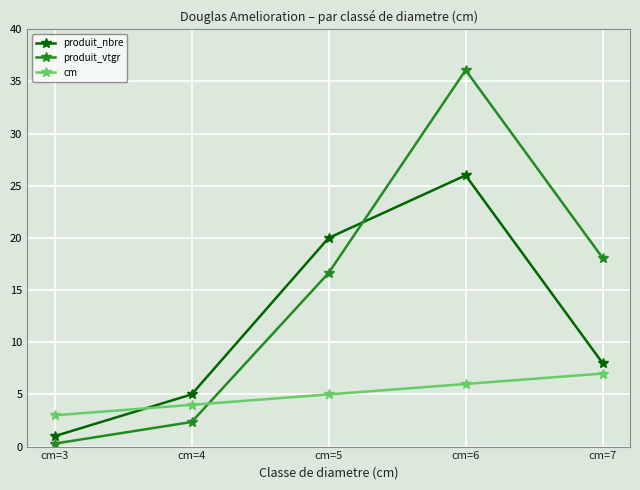

The value of cm at cm=6 is 6.0. True or false?

True